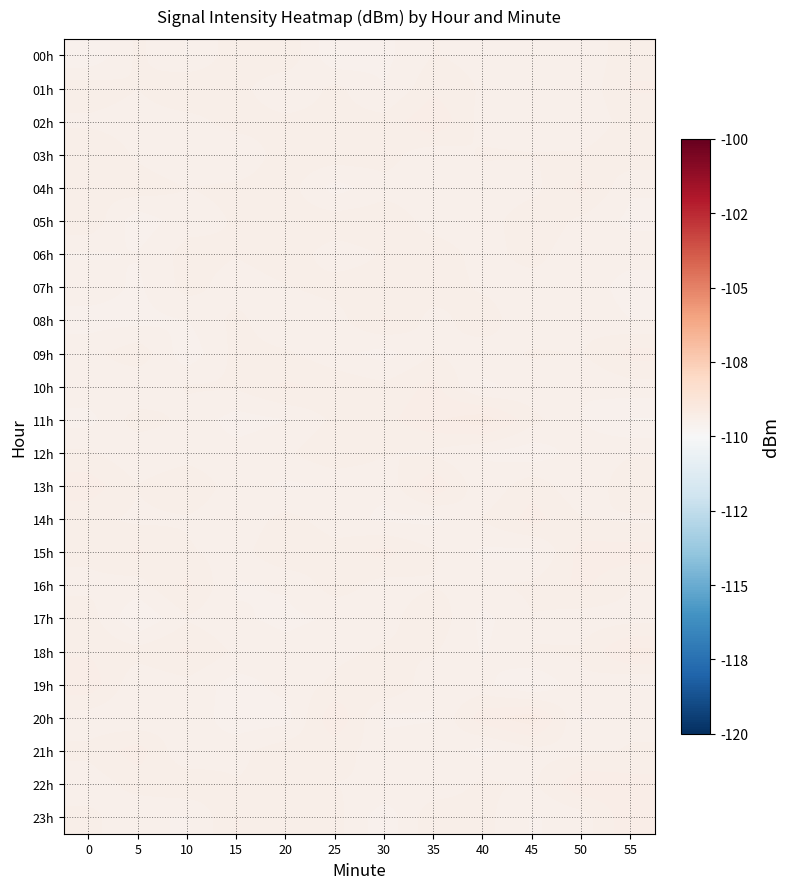

Reading left to right, what are all the values shown in this chart?

00h: 0=-109.6	5=-109.4	10=-109.5	15=-109.4	20=-109.4	25=-109.6	30=-109.6	35=-109.4	40=-109.5	45=-109.5	50=-109.5	55=-109.4
01h: 0=-109.4	5=-109.5	10=-109.4	15=-109.4	20=-109.5	25=-109.4	30=-109.5	35=-109.4	40=-109.5	45=-109.5	50=-109.5	55=-109.4
02h: 0=-109.5	5=-109.5	10=-109.5	15=-109.4	20=-109.4	25=-109.4	30=-109.4	35=-109.3	40=-109.5	45=-109.5	50=-109.5	55=-109.4
03h: 0=-109.4	5=-109.5	10=-109.5	15=-109.5	20=-109.4	25=-109.4	30=-109.4	35=-109.5	40=-109.4	45=-109.5	50=-109.4	55=-109.4
04h: 0=-109.4	5=-109.4	10=-109.5	15=-109.4	20=-109.4	25=-109.6	30=-109.5	35=-109.5	40=-109.5	45=-109.5	50=-109.3	55=-109.5
05h: 0=-109.4	5=-109.6	10=-109.5	15=-109.4	20=-109.4	25=-109.4	30=-109.4	35=-109.5	40=-109.5	45=-109.4	50=-109.5	55=-109.6
06h: 0=-109.5	5=-109.5	10=-109.4	15=-109.4	20=-109.4	25=-109.5	30=-109.4	35=-109.4	40=-109.5	45=-109.4	50=-109.5	55=-109.5
07h: 0=-109.5	5=-109.5	10=-109.4	15=-109.5	20=-109.5	25=-109.4	30=-109.4	35=-109.4	40=-109.5	45=-109.5	50=-109.5	55=-109.6
08h: 0=-109.6	5=-109.6	10=-109.5	15=-109.4	20=-109.5	25=-109.5	30=-109.4	35=-109.5	40=-109.4	45=-109.5	50=-109.5	55=-109.5
09h: 0=-109.5	5=-109.4	10=-109.6	15=-109.4	20=-109.4	25=-109.5	30=-109.6	35=-109.5	40=-109.5	45=-109.4	50=-109.5	55=-109.3
10h: 0=-109.5	5=-109.5	10=-109.4	15=-109.4	20=-109.4	25=-109.4	30=-109.4	35=-109.4	40=-109.5	45=-109.5	50=-109.5	55=-109.5
11h: 0=-109.6	5=-109.4	10=-109.5	15=-109.6	20=-109.5	25=-109.4	30=-109.4	35=-109.3	40=-109.2	45=-109.4	50=-109.5	55=-109.6
12h: 0=-109.4	5=-109.5	10=-109.5	15=-109.5	20=-109.5	25=-109.4	30=-109.4	35=-109.5	40=-109.5	45=-109.6	50=-109.5	55=-109.5
13h: 0=-109.3	5=-109.4	10=-109.4	15=-109.5	20=-109.5	25=-109.5	30=-109.5	35=-109.3	40=-109.5	45=-109.4	50=-109.5	55=-109.4
14h: 0=-109.4	5=-109.5	10=-109.5	15=-109.5	20=-109.4	25=-109.5	30=-109.5	35=-109.6	40=-109.4	45=-109.3	50=-109.4	55=-109.5
15h: 0=-109.4	5=-109.4	10=-109.4	15=-109.5	20=-109.4	25=-109.4	30=-109.3	35=-109.4	40=-109.5	45=-109.6	50=-109.3	55=-109.3
16h: 0=-109.5	5=-109.5	10=-109.4	15=-109.5	20=-109.5	25=-109.4	30=-109.5	35=-109.5	40=-109.5	45=-109.4	50=-109.4	55=-109.5
17h: 0=-109.4	5=-109.6	10=-109.5	15=-109.5	20=-109.5	25=-109.5	30=-109.5	35=-109.4	40=-109.6	45=-109.5	50=-109.5	55=-109.5
18h: 0=-109.4	5=-109.4	10=-109.4	15=-109.5	20=-109.5	25=-109.5	30=-109.4	35=-109.4	40=-109.5	45=-109.5	50=-109.4	55=-109.3
19h: 0=-109.3	5=-109.5	10=-109.5	15=-109.6	20=-109.5	25=-109.4	30=-109.4	35=-109.5	40=-109.5	45=-109.6	50=-109.5	55=-109.5
20h: 0=-109.5	5=-109.5	10=-109.5	15=-109.6	20=-109.6	25=-109.3	30=-109.6	35=-109.5	40=-109.3	45=-109.2	50=-109.5	55=-109.5
21h: 0=-109.4	5=-109.3	10=-109.5	15=-109.5	20=-109.4	25=-109.4	30=-109.5	35=-109.5	40=-109.6	45=-109.5	50=-109.5	55=-109.4
22h: 0=-109.5	5=-109.4	10=-109.4	15=-109.4	20=-109.4	25=-109.5	30=-109.5	35=-109.5	40=-109.4	45=-109.5	50=-109.3	55=-109.3
23h: 0=-109.4	5=-109.5	10=-109.5	15=-109.4	20=-109.4	25=-109.4	30=-109.6	35=-109.4	40=-109.4	45=-109.5	50=-109.5	55=-109.3